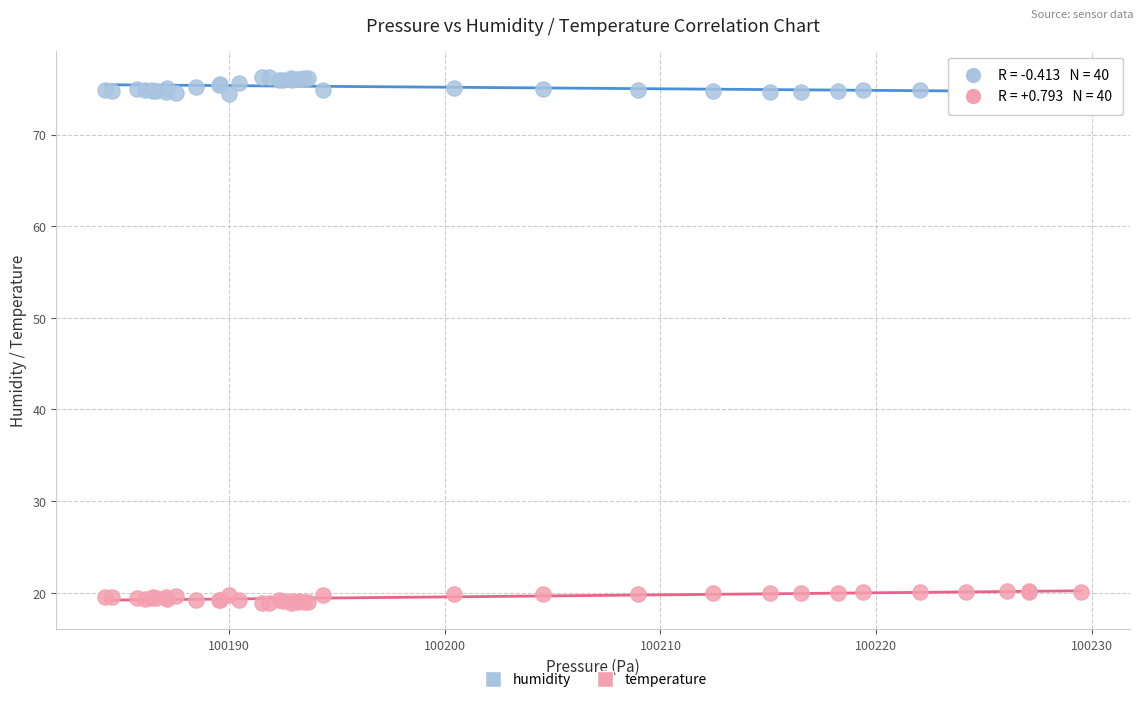

What are all the series names shown in the legend?

humidity, temperature